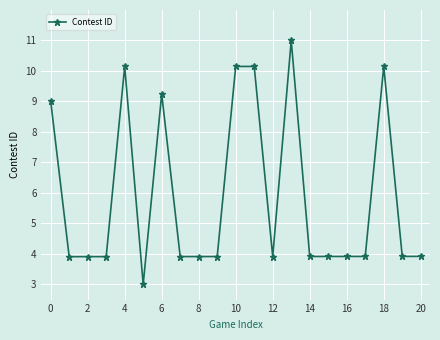

What is the smallest value displayed?

3.0